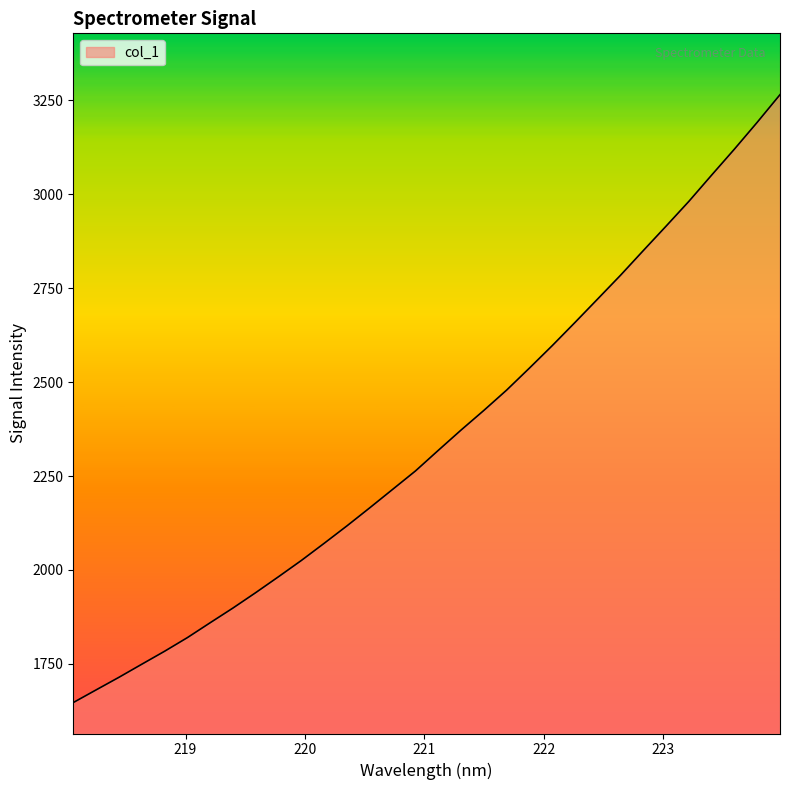

What is the difference between the maximum and minimum values?

1617.8